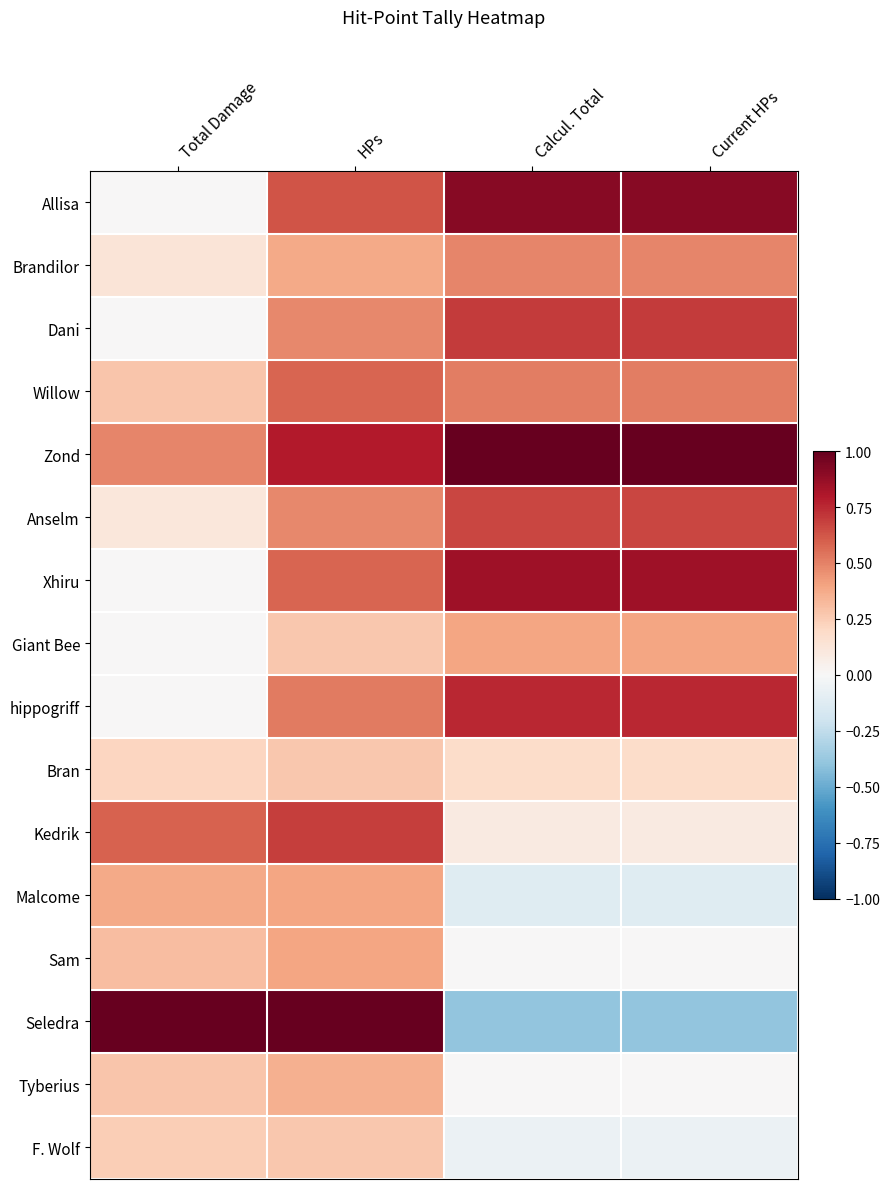

At which category is the sum across all series the highest?

HPs